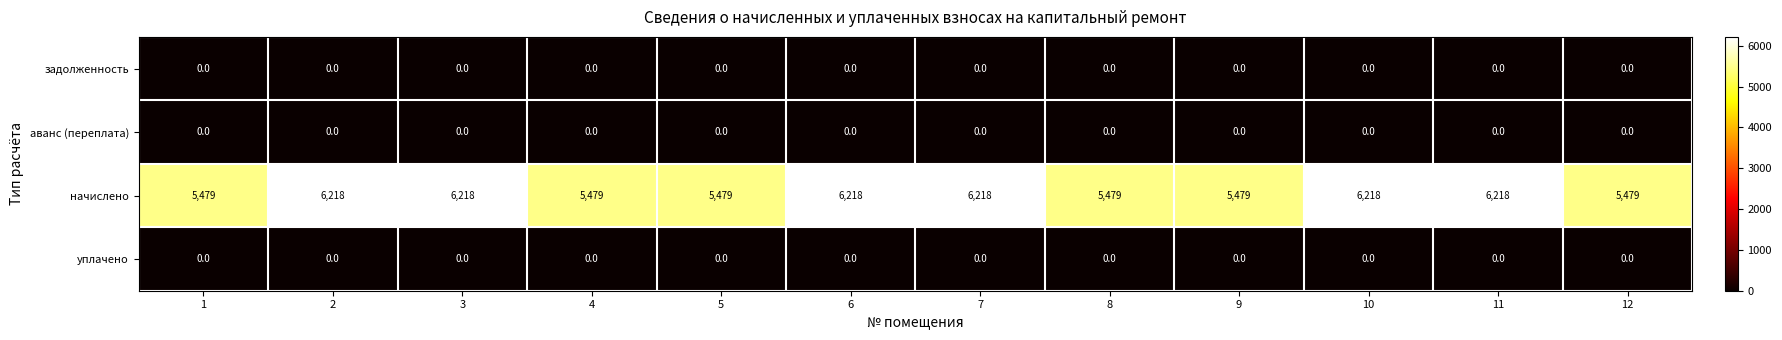

Which series has the widest spread of values?

начислено